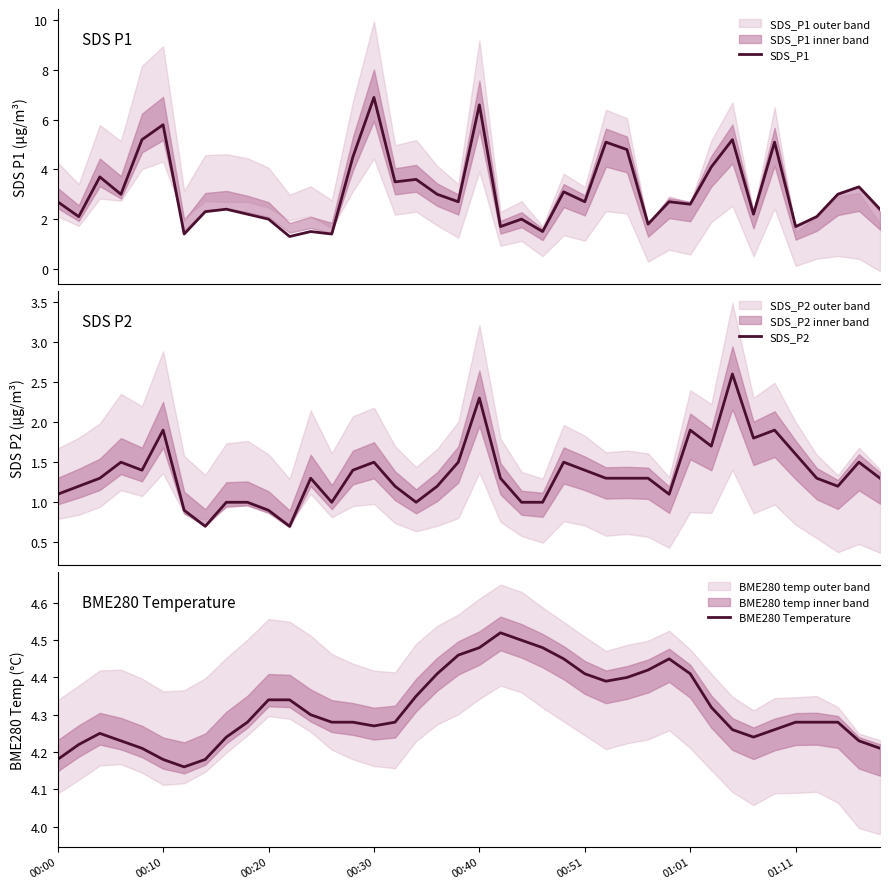

What is the minimum value for SDS_P1?

1.3